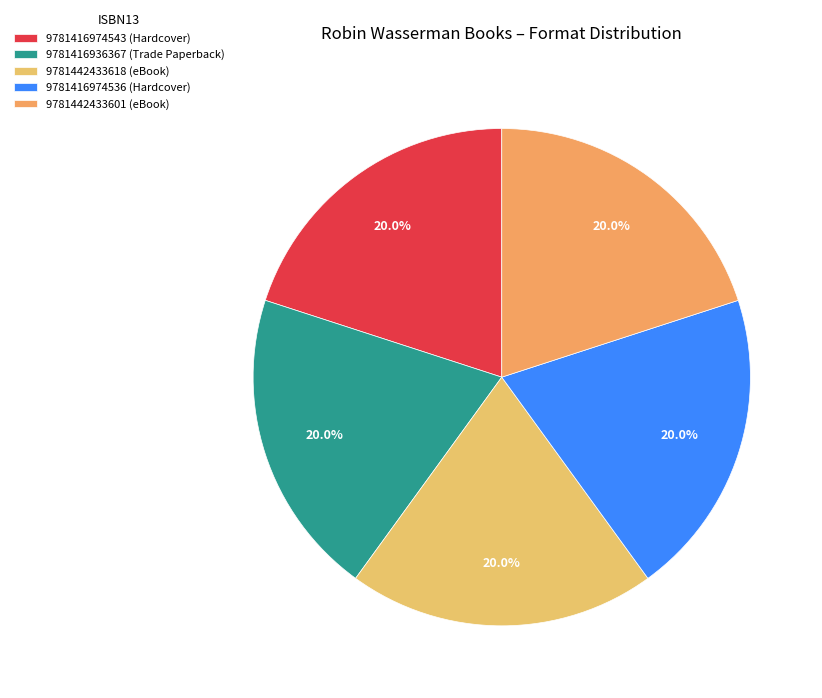

To the nearest percent, what is the average slice percentage?

20%